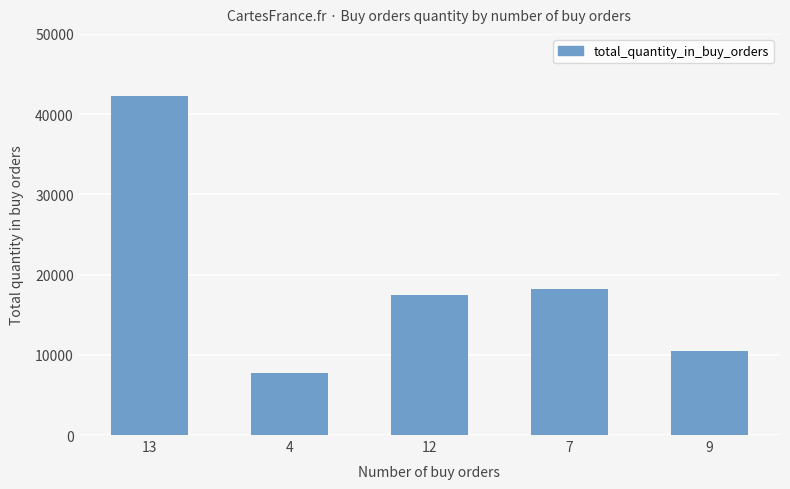

List the labels in order of value, smallest first.

4, 9, 12, 7, 13